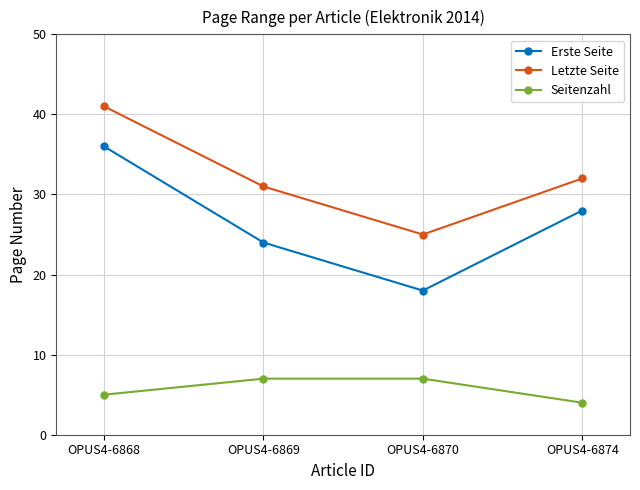

What is the maximum value for Seitenzahl?

7